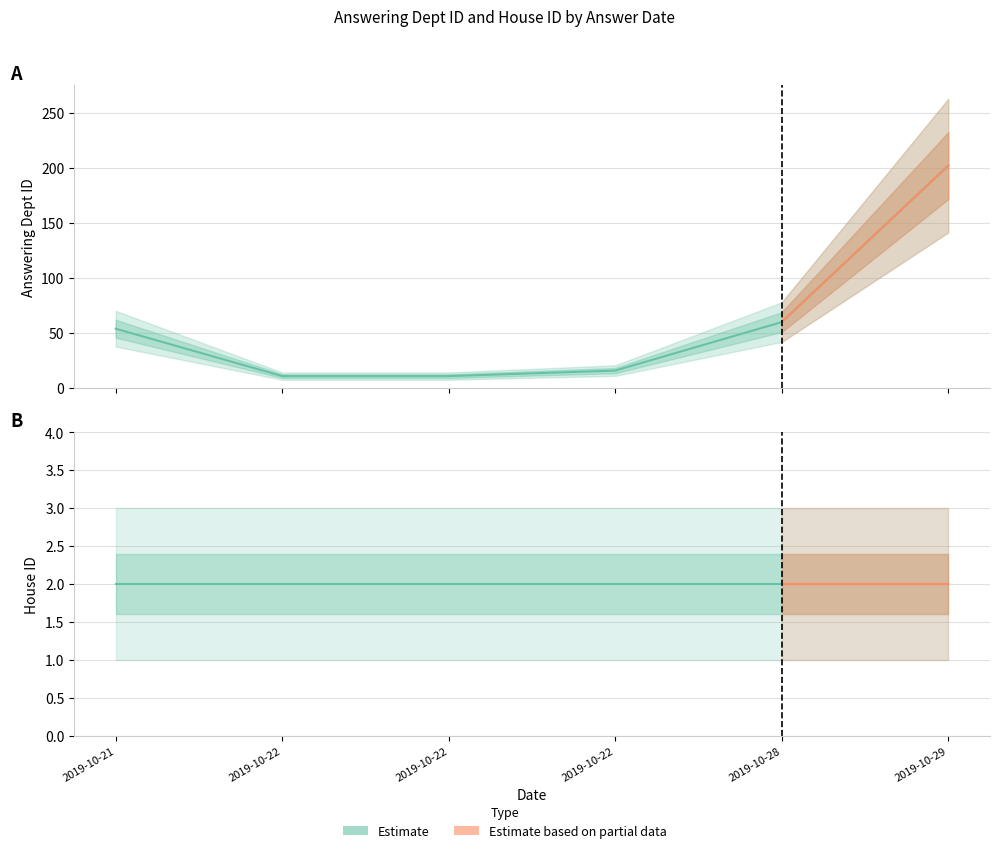

How many lines are shown in the chart?

2